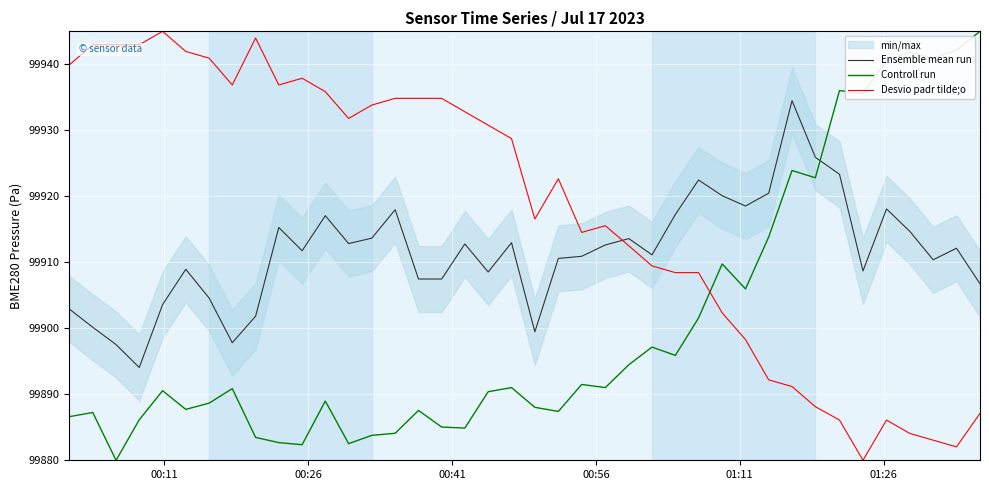

How many times do Controll run and Desvio padr tilde;o cross each other?

1